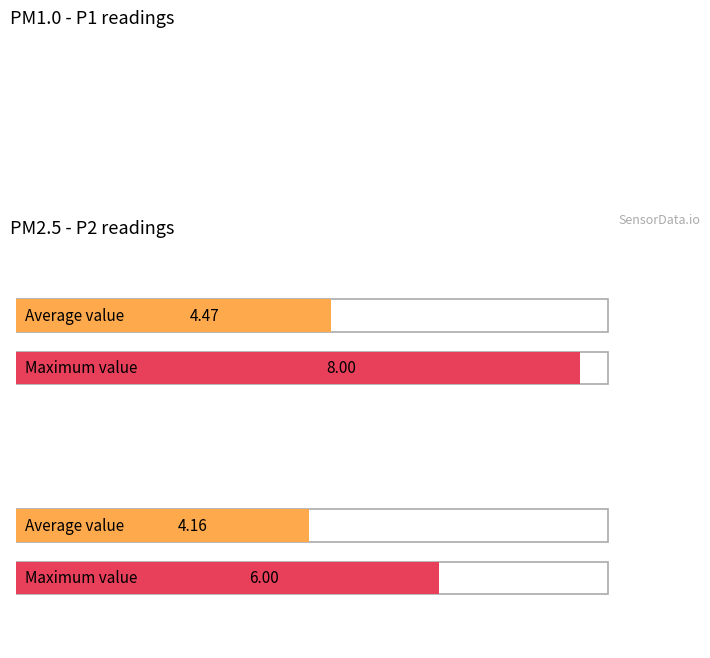

Rank the series at 00:37 from highest to lowest value.

P1, P2